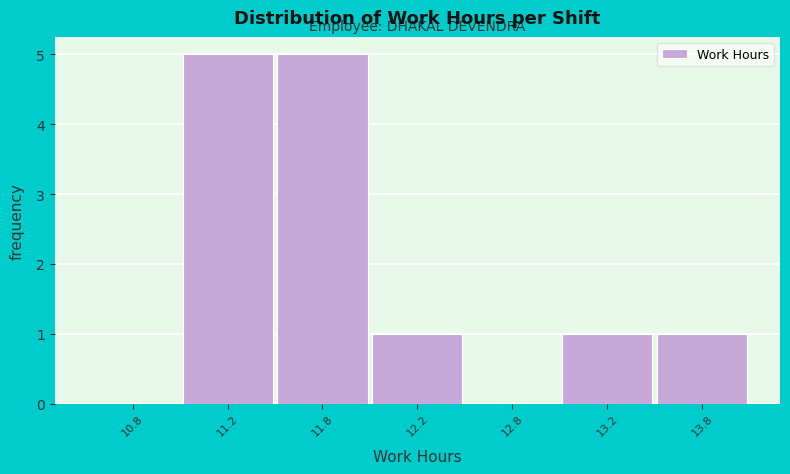

Reading right to left, extract all data points from this chart.

13.8=1	13.2=1	12.8=0	12.2=1	11.8=5	11.2=5	10.8=0